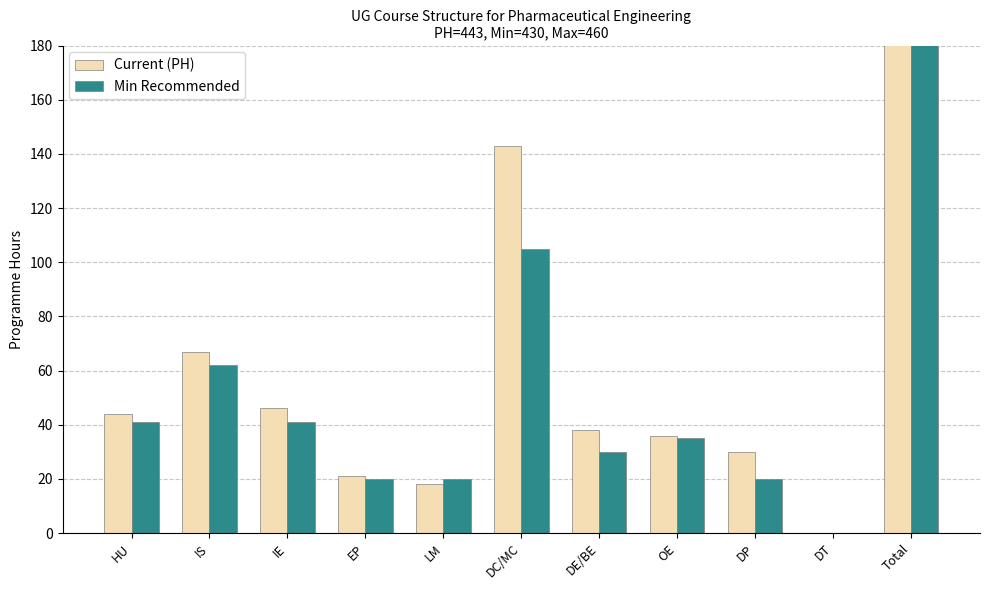

Which series has the largest total across all categories?

Current (PH)